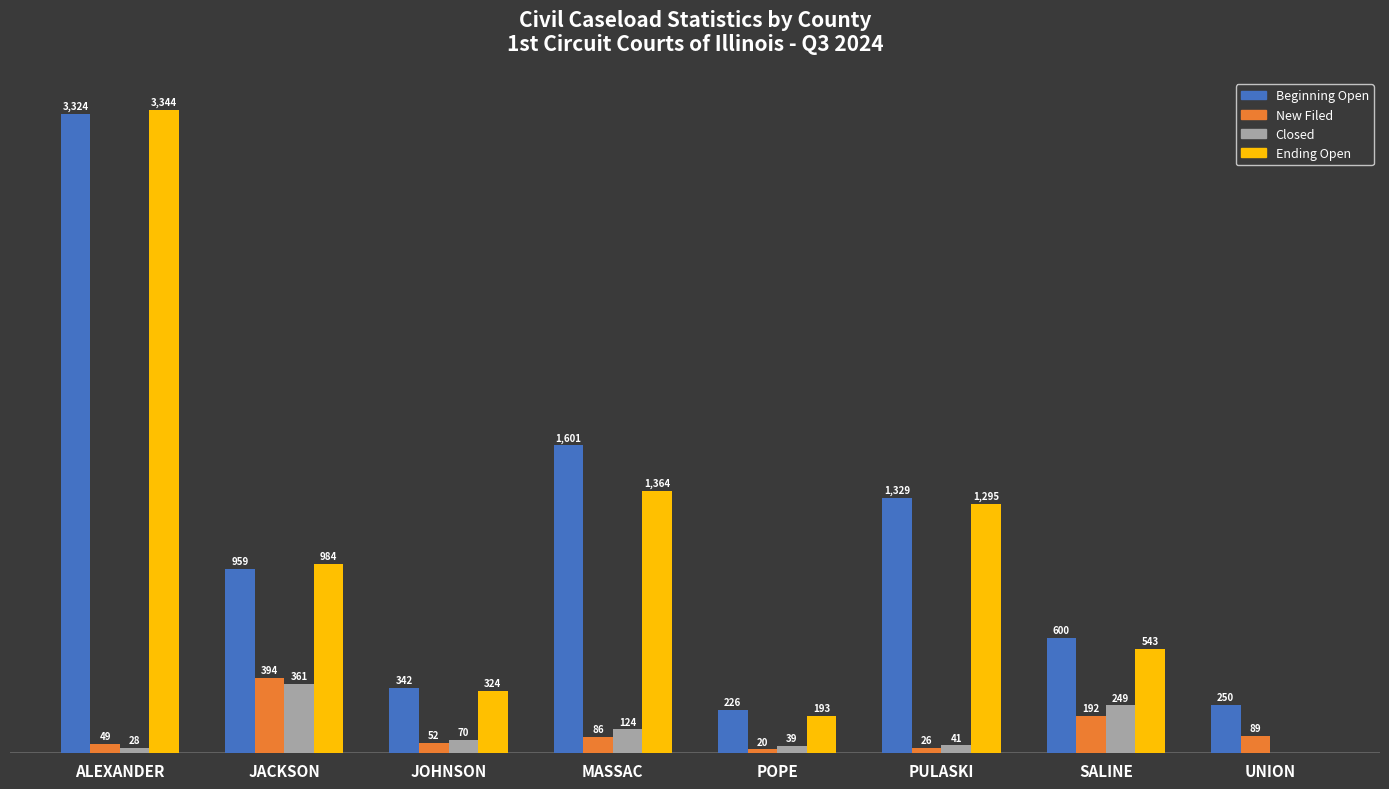

At which label does Closed reach its peak?

JACKSON